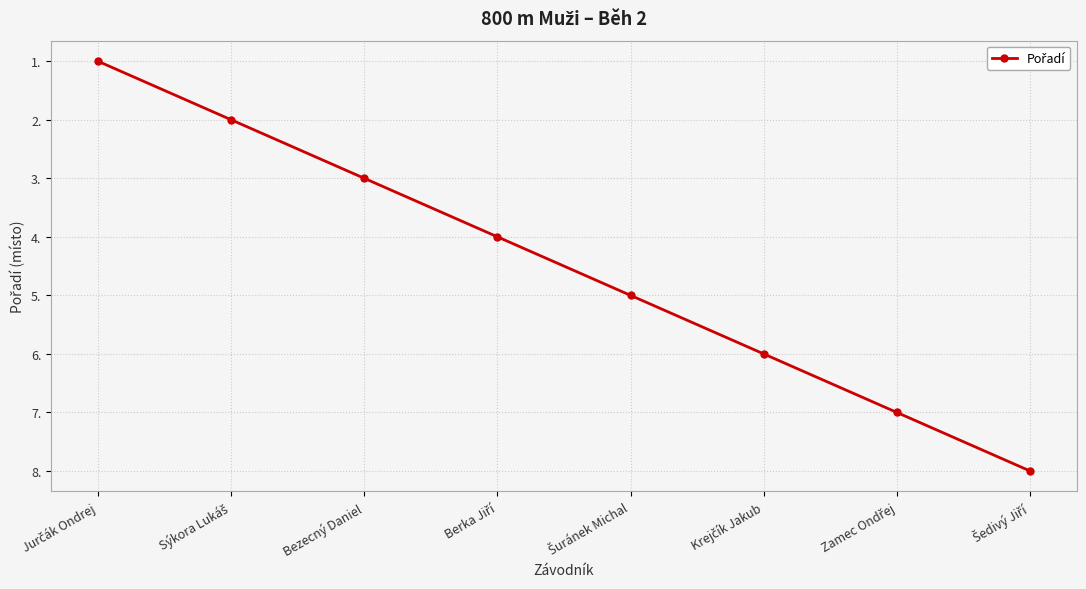

The value at Bezecný Daniel is 1. True or false?

False